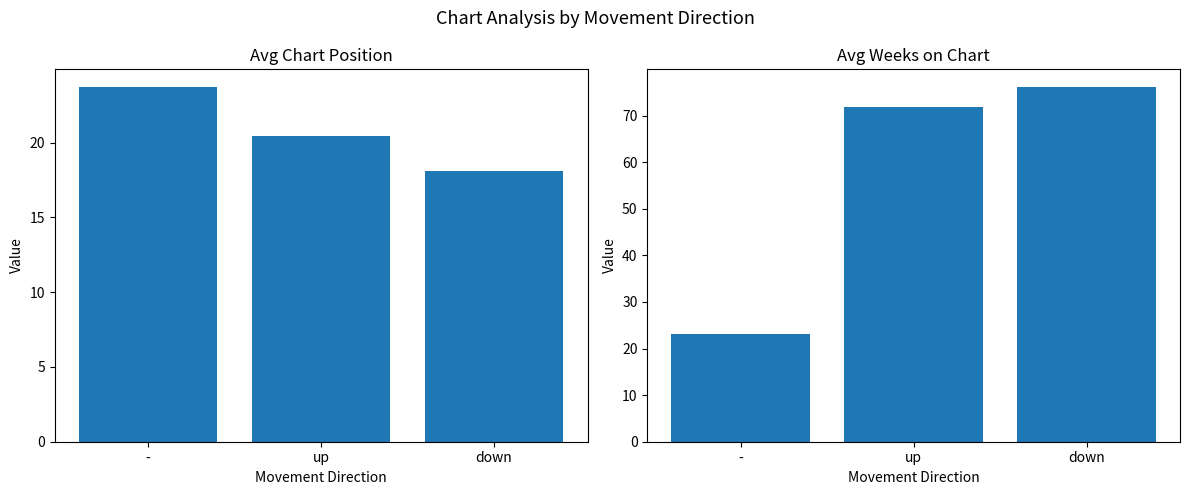

Rank the series by their maximum value, from lowest to highest.

Avg Position, Avg Weeks on Chart